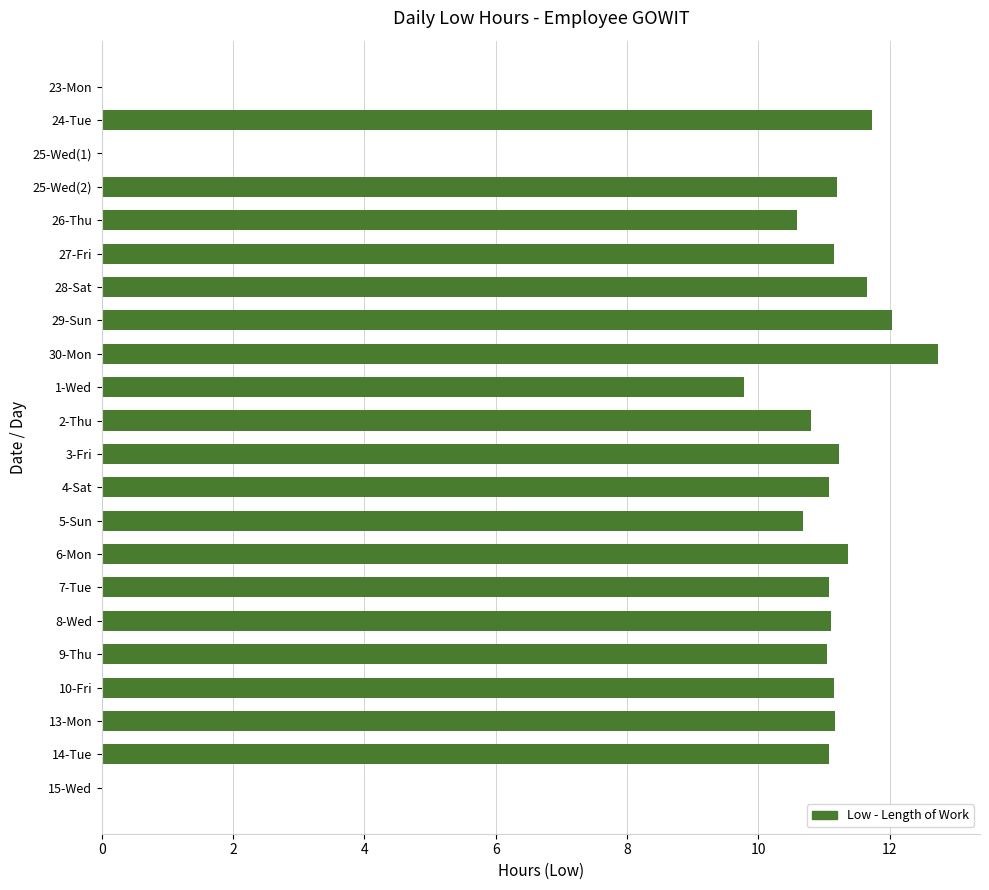

What is the sum of all values?

212.7